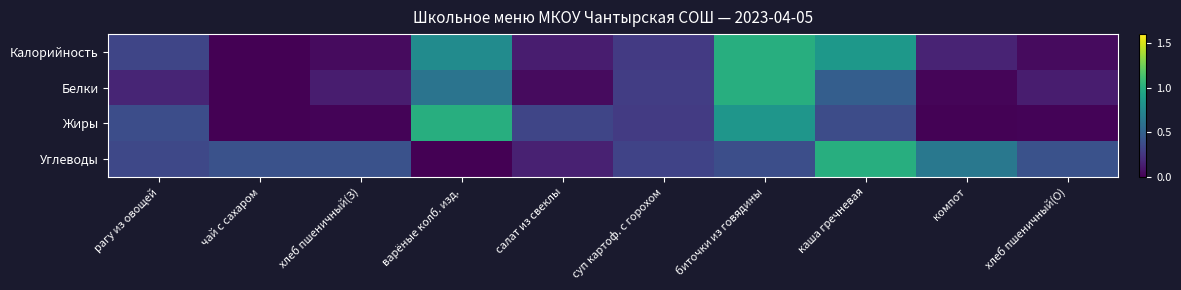

What is the spread (max minus min) of values at компот?

0.6